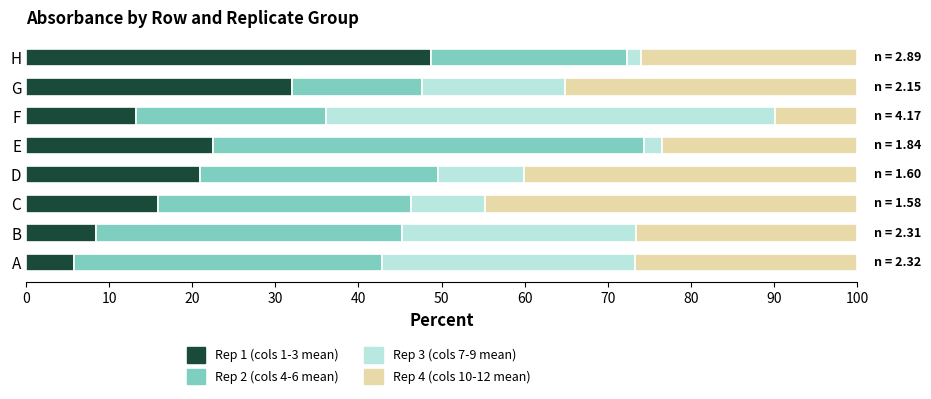

The Rep 1 (cols 1-3 mean) series shows 48.7 at H. True or false?

True